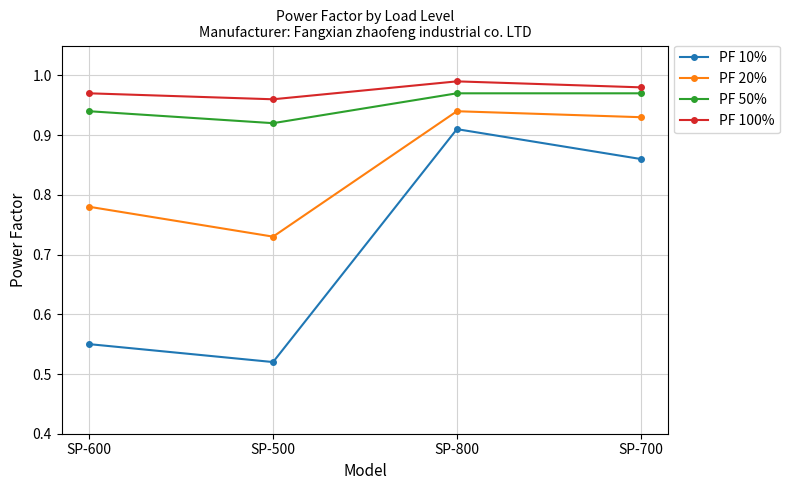

The value of PF 10% at SP-800 is 0.2. True or false?

False